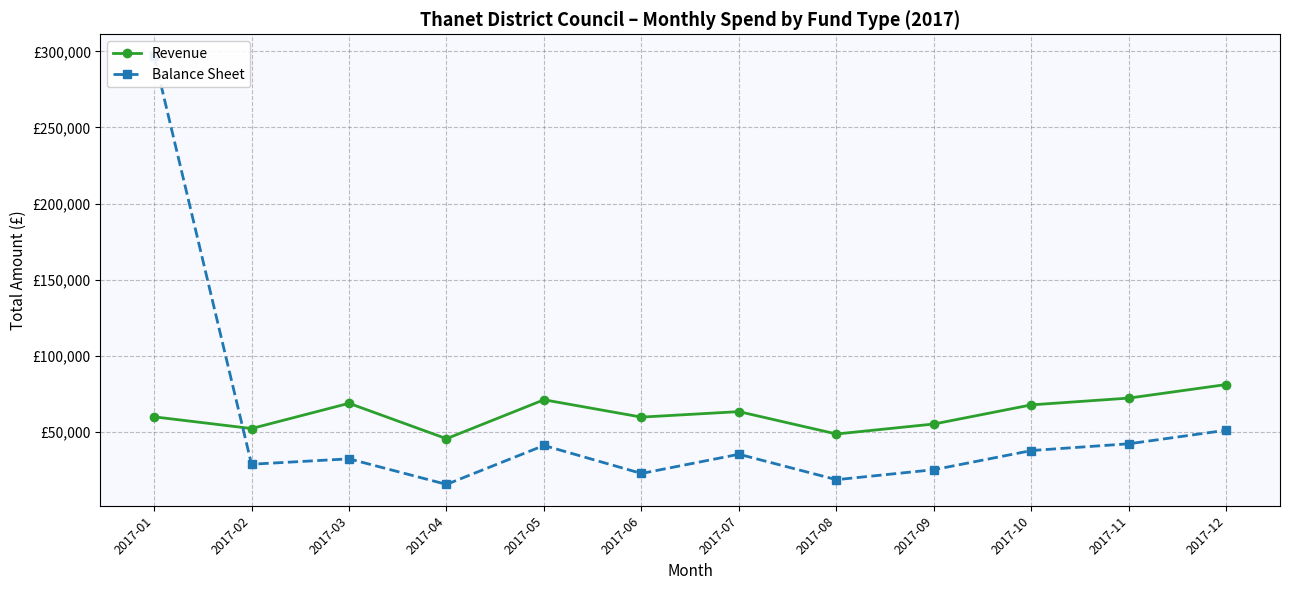

What is the sum of all Revenue values?

747053.3